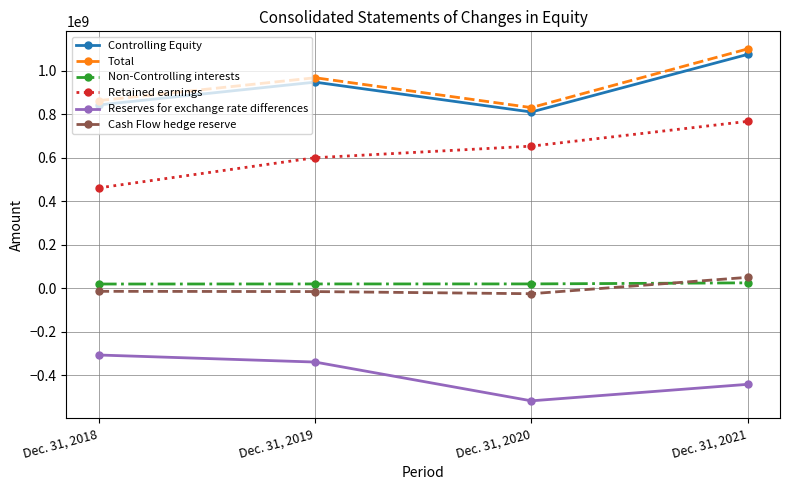

What is the greatest value displayed?

1101413559